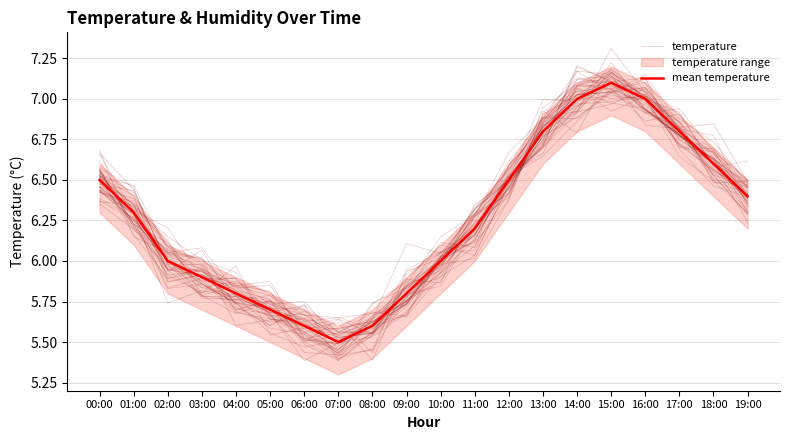

Reading left to right, extract all data points from this chart.

temperature: 00:00=6.5	01:00=6.3	02:00=6.1	03:00=6.0	04:00=5.8	05:00=5.7	06:00=5.7	07:00=5.6	08:00=5.6	09:00=5.8	10:00=6.0	11:00=6.2	12:00=6.5	13:00=6.6	14:00=6.9	15:00=7.1	16:00=6.9	17:00=6.8	18:00=6.5	19:00=6.3
mean temperature: 00:00=6.5	01:00=6.3	02:00=6.0	03:00=5.9	04:00=5.8	05:00=5.7	06:00=5.6	07:00=5.5	08:00=5.6	09:00=5.8	10:00=6.0	11:00=6.2	12:00=6.5	13:00=6.8	14:00=7.0	15:00=7.1	16:00=7.0	17:00=6.8	18:00=6.6	19:00=6.4